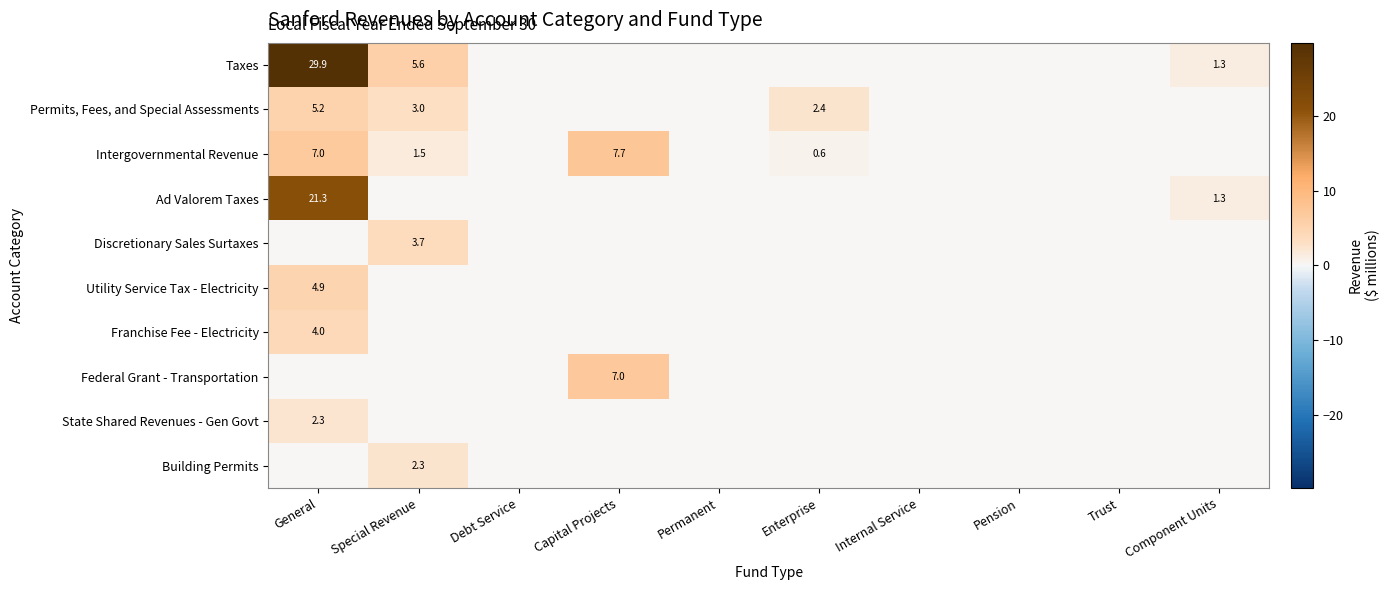

At which category does the chart reach its peak across all series?

General